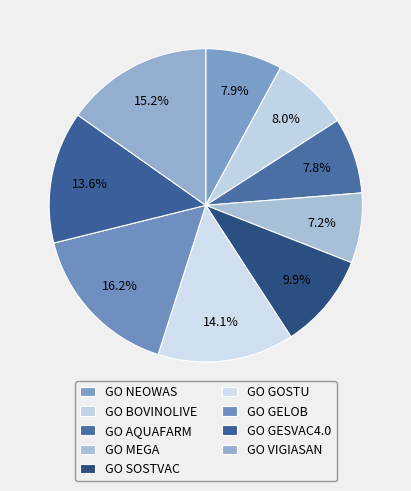

How many slices are in this pie chart?

9